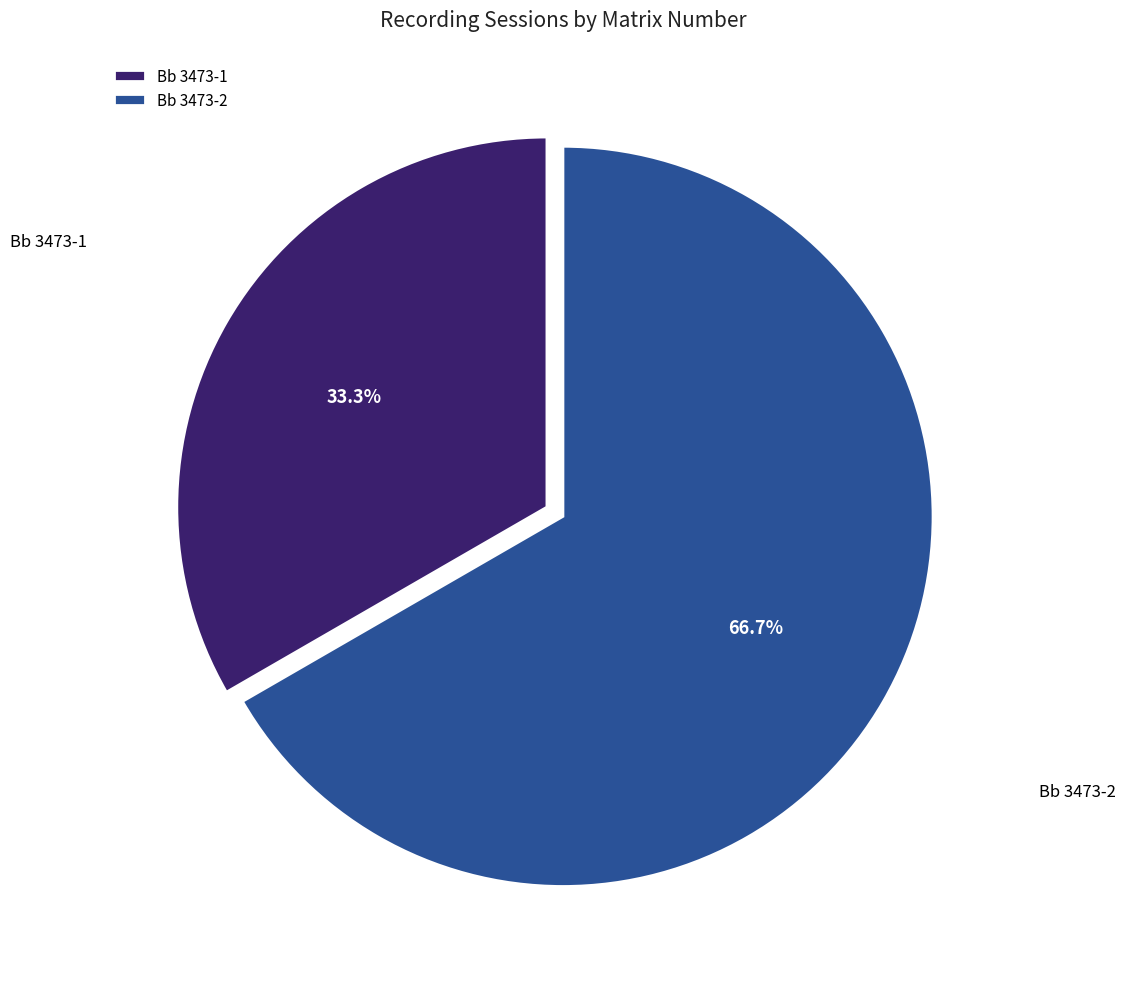

To the nearest percent, what is the difference between the largest and smallest slice percentages?

33%